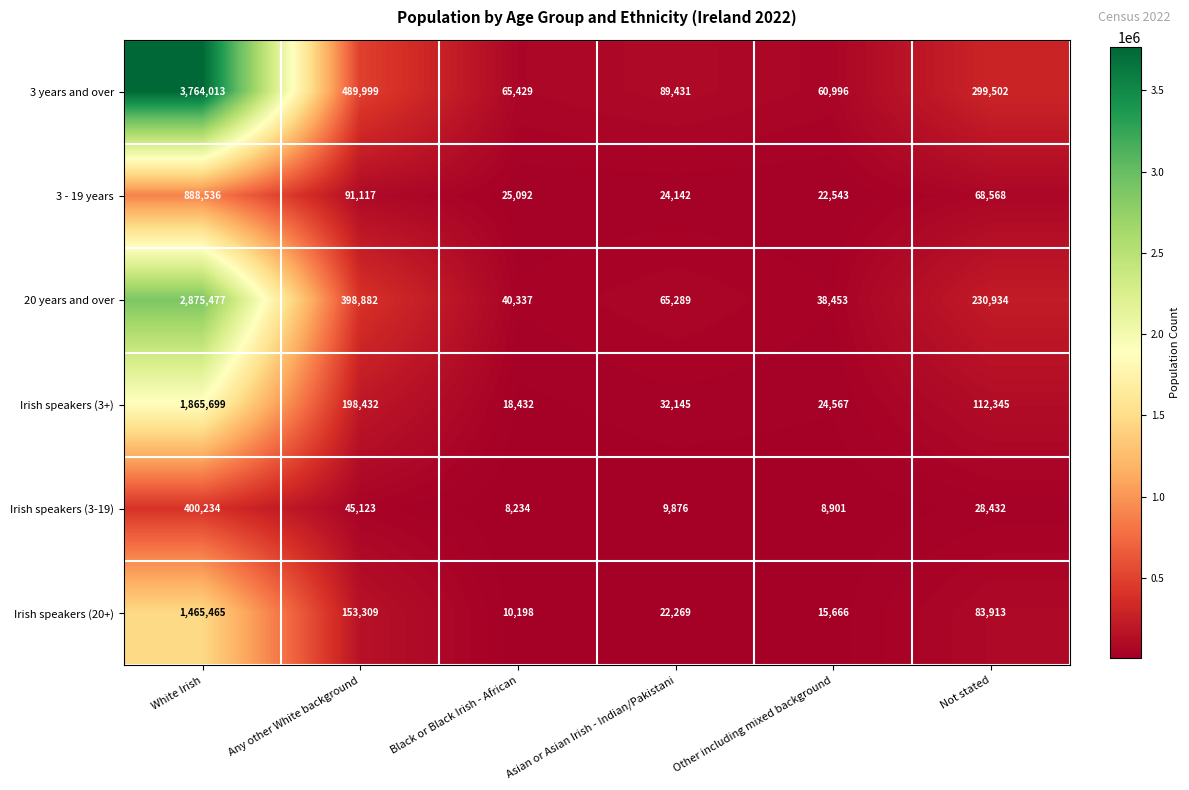

What is the total value across all series at Any other White background?

1376862